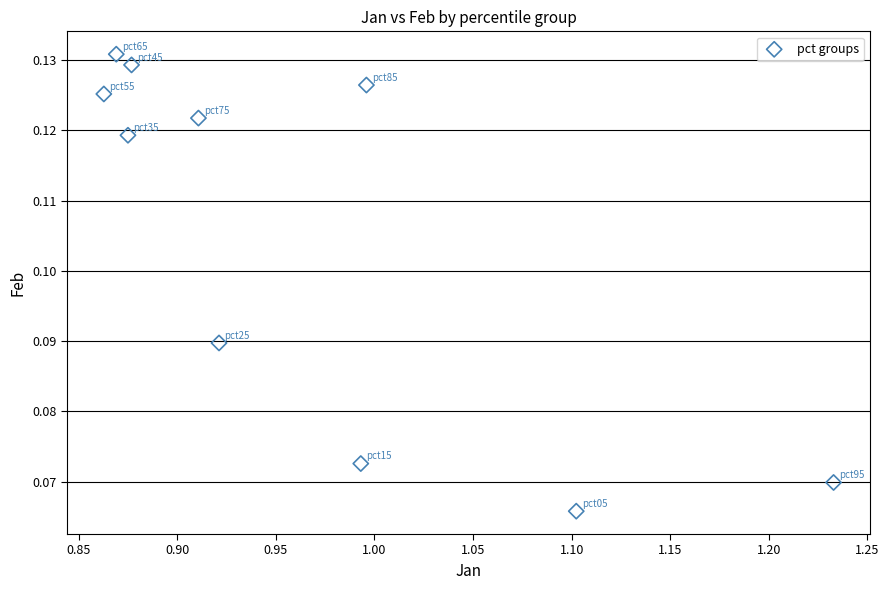

What is the range of X values (max minus min)?

0.4